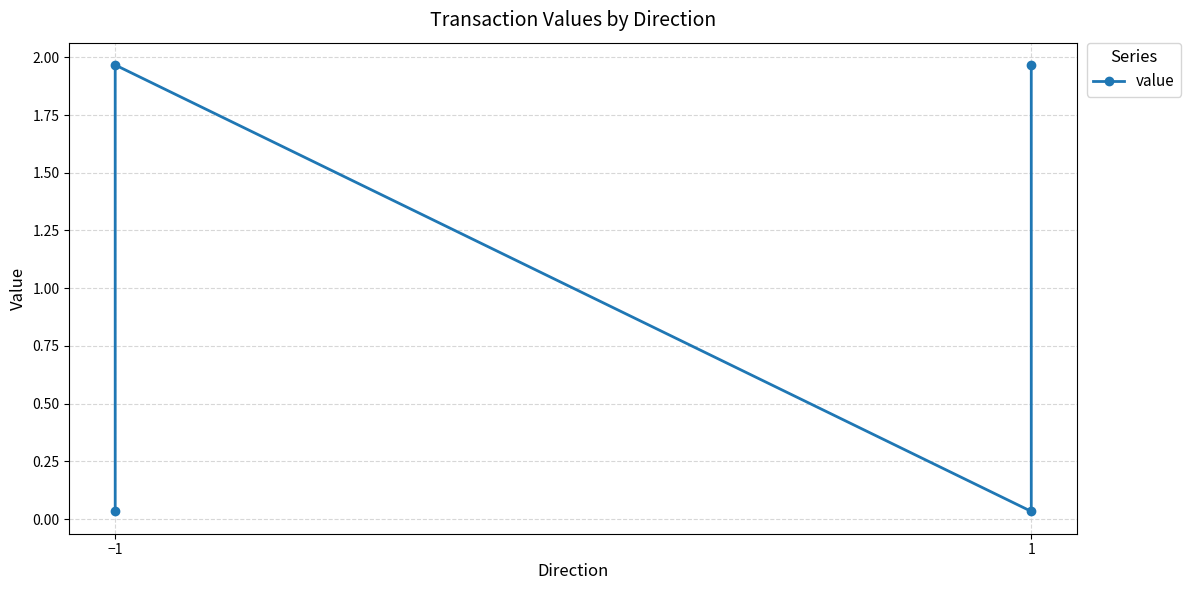

How many lines are shown in the chart?

1